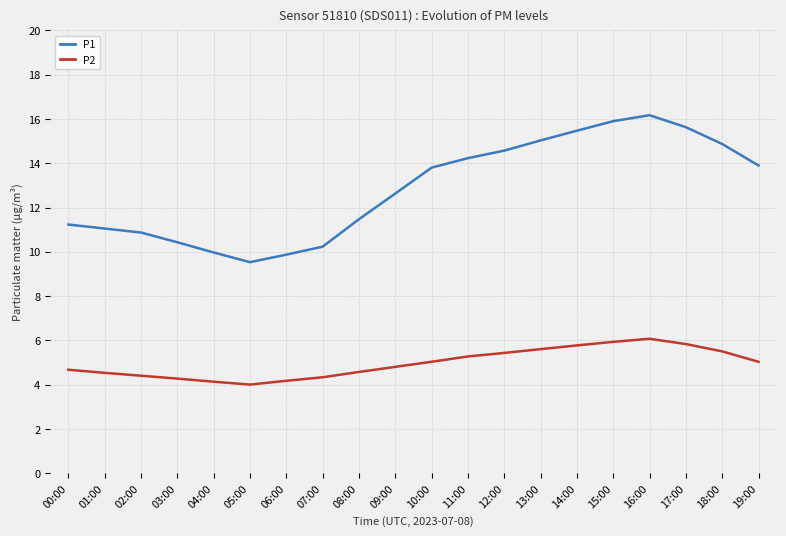

What is the difference between the P1 values at 02:00 and 05:00?

1.3